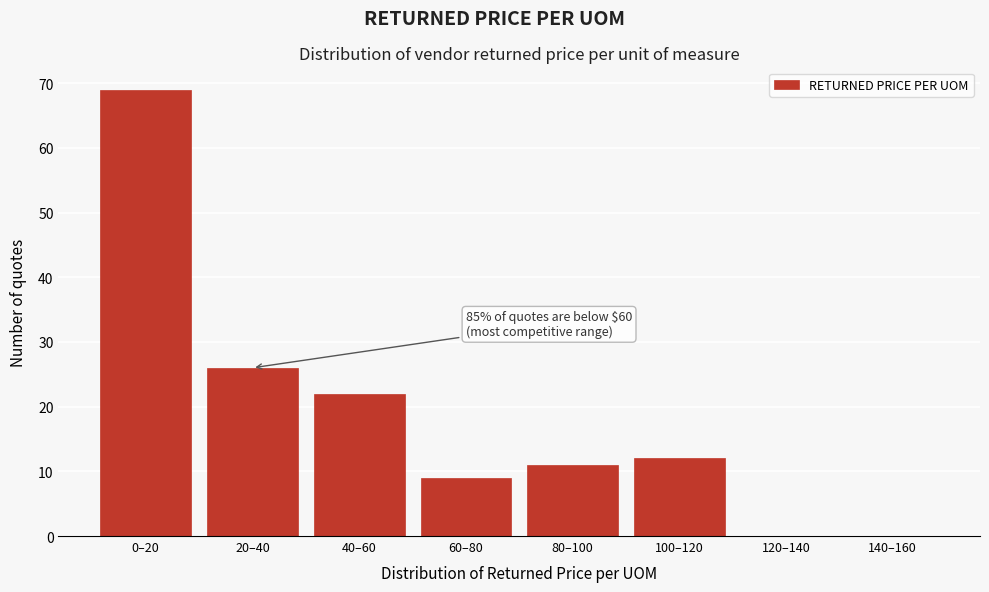

Reading left to right, list all the values displayed in this chart.

0–20=69	20–40=26	40–60=22	60–80=9	80–100=11	100–120=12	120–140=0	140–160=0